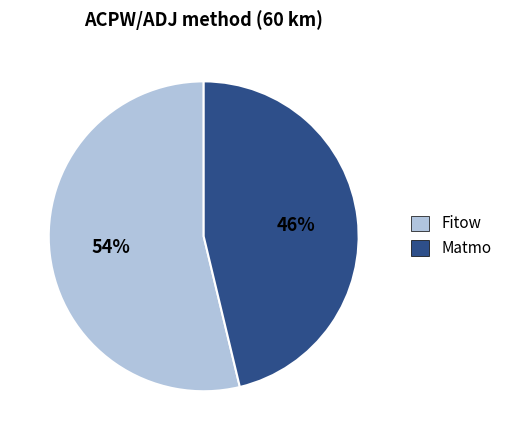

Is it true that Matmo is 59% of the pie?

False